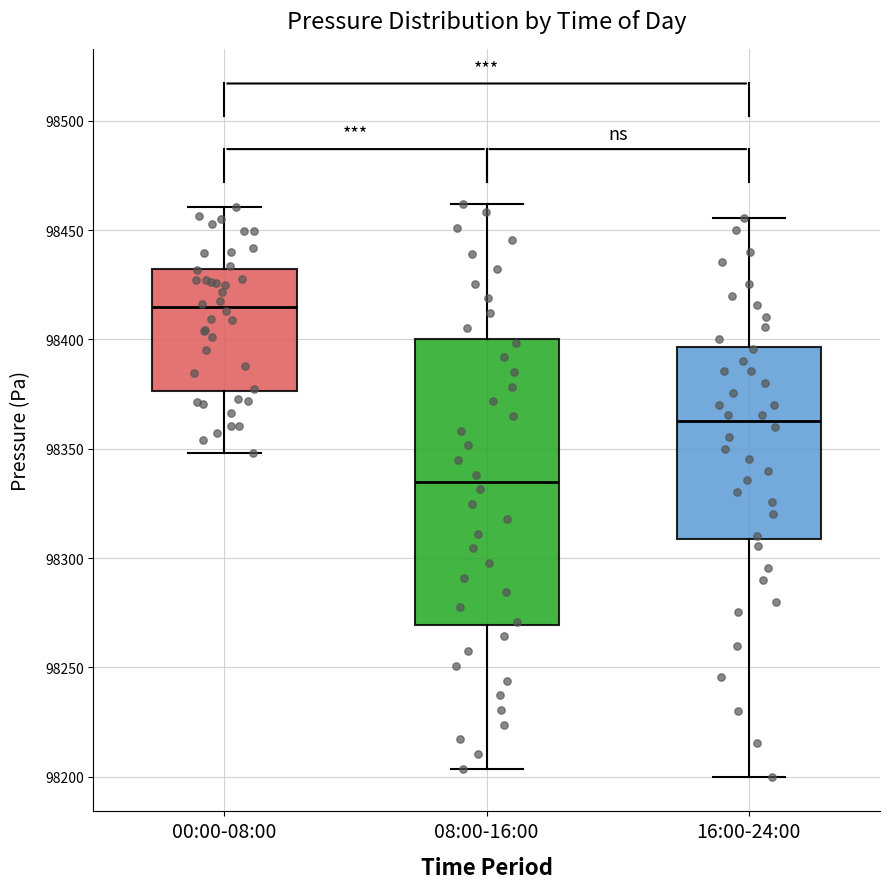

Where does the upper whisker of the box for 00:00-08:00 end on the y-axis? The values are not printed on the chart, so give them approximately, as read against the axis.

98460